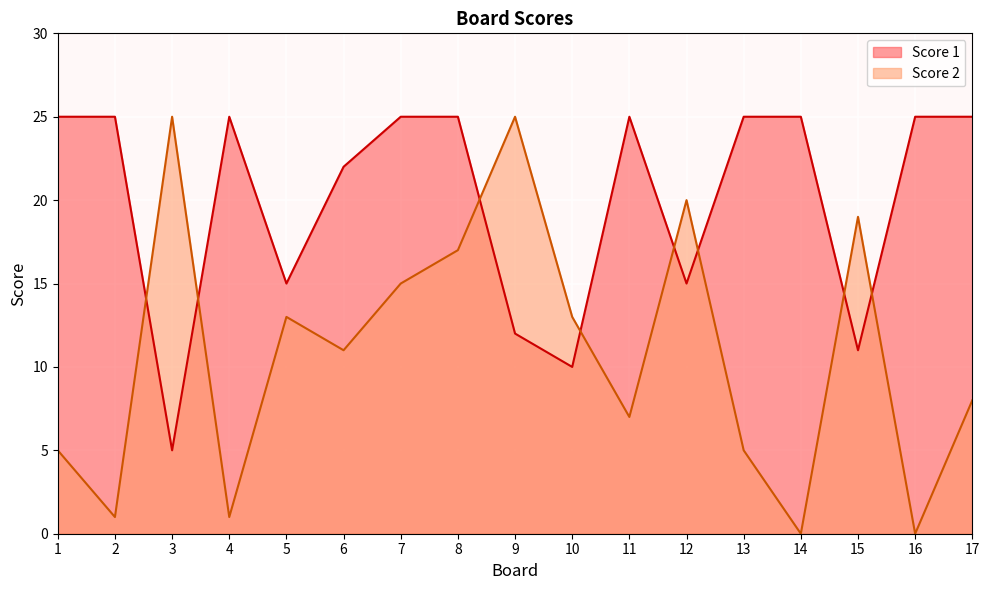

The value of Score 1 at 3 is 5. True or false?

True